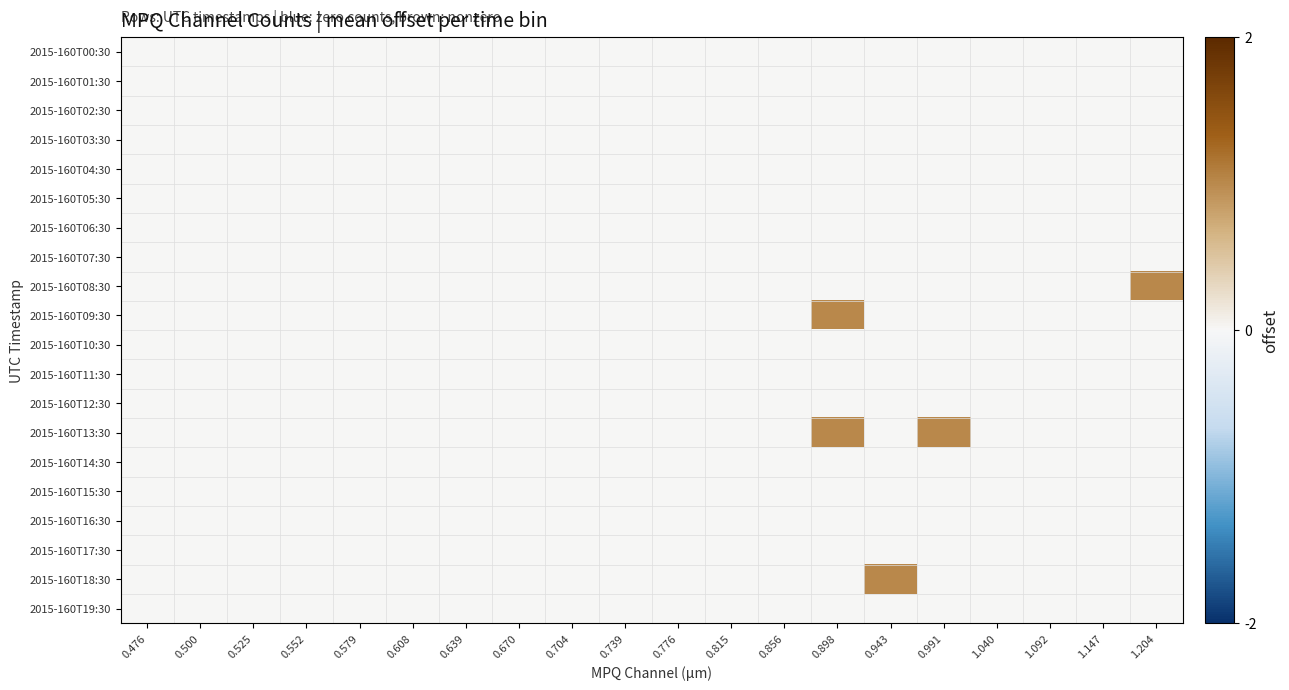

At which category does the chart reach its peak across all series?

1.204